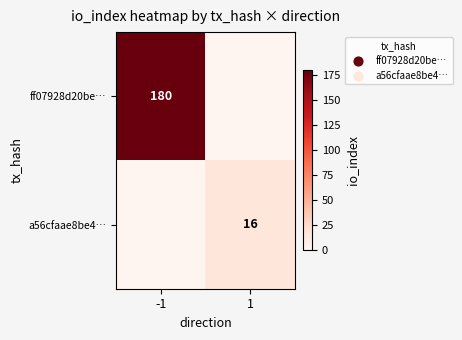

The a56cfaae8be4… series shows 8 at 1. True or false?

False